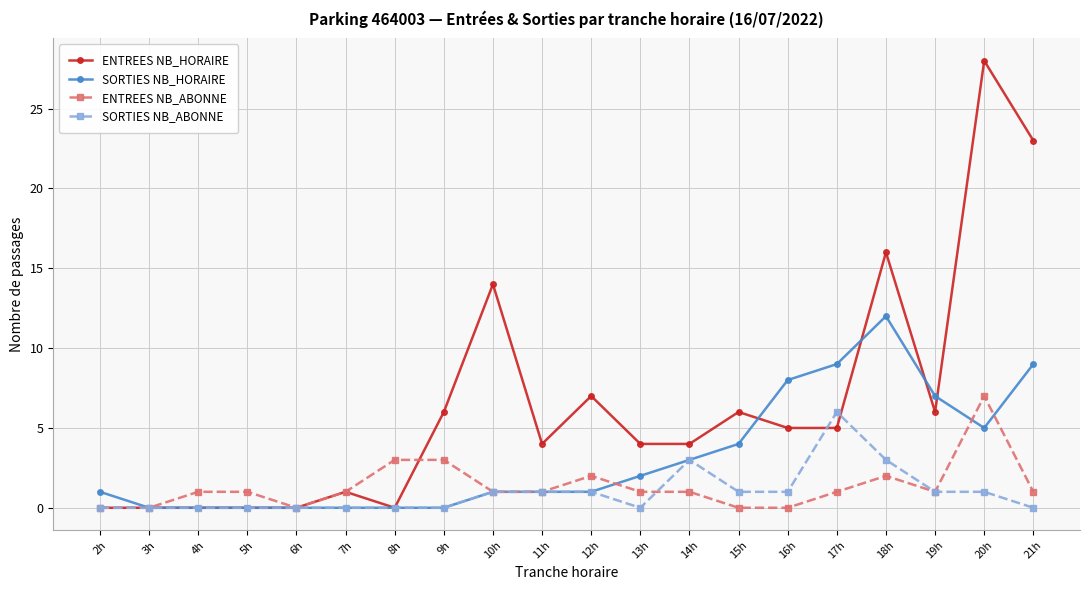

What is the maximum value for ENTREES NB_ABONNE?

7